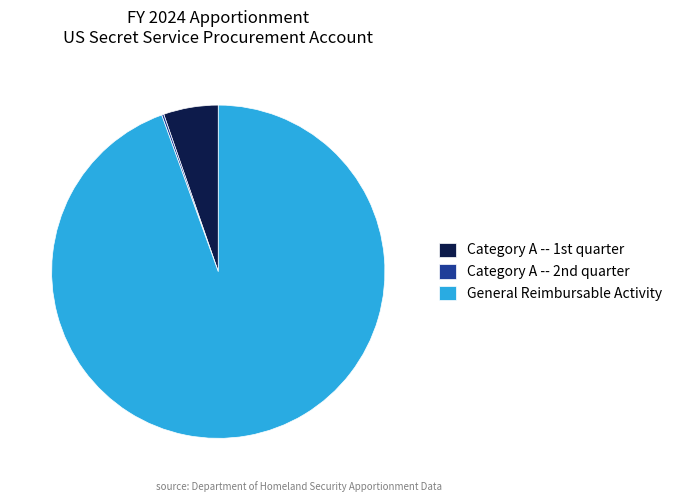

Is there a majority slice in this chart?

Yes